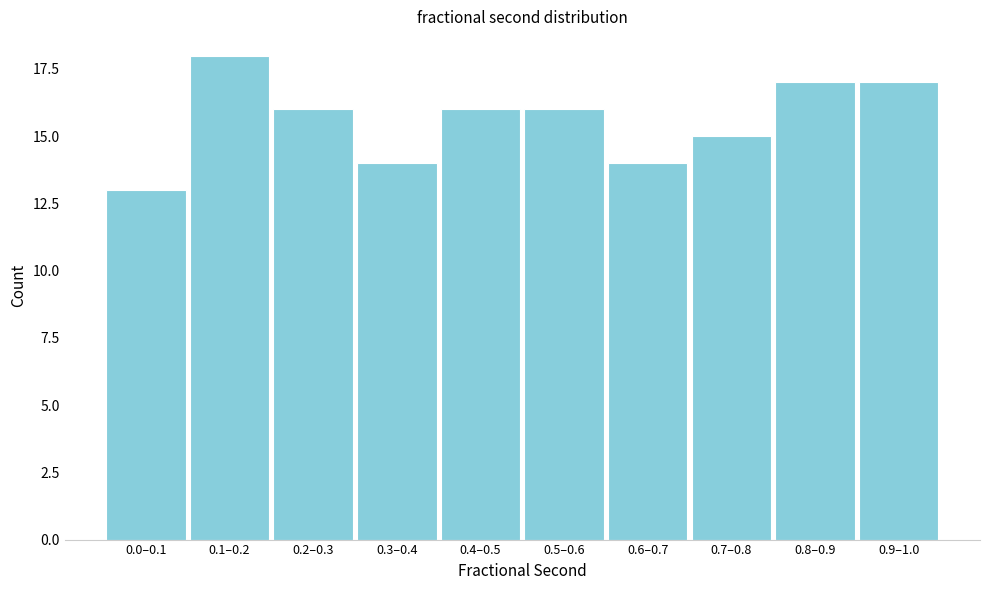

Reading right to left, extract all data points from this chart.

17	17	15	14	16	16	14	16	18	13